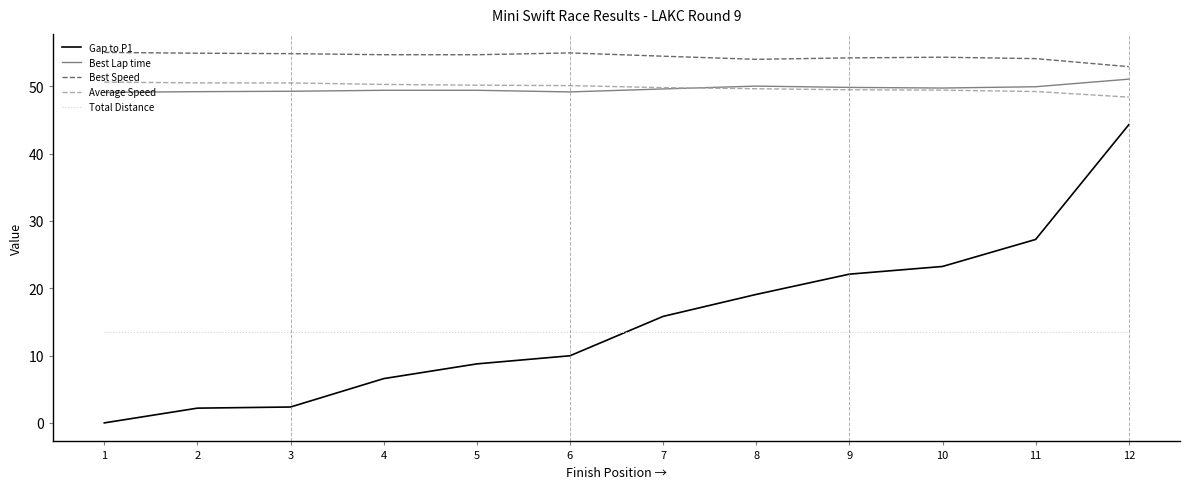

What is the minimum value for Best Lap time?

49.1